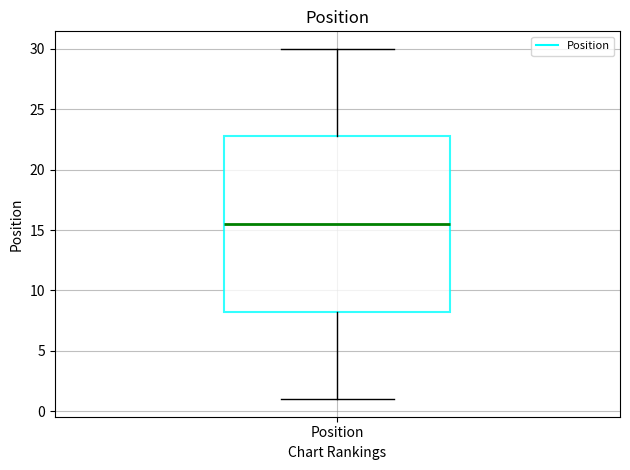

Read this box plot against the y-axis: the position of the median line, the range covered by the box, and the ends of both whiskers. The values are not printed on the chart, so give them approximately, as read against the axis.

median 15.5, box 8.5 to 23.0, whiskers 1.0 to 30.0